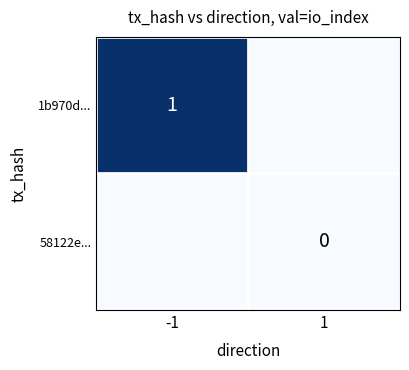

The value of 1b970d... at -1 is 1. True or false?

True